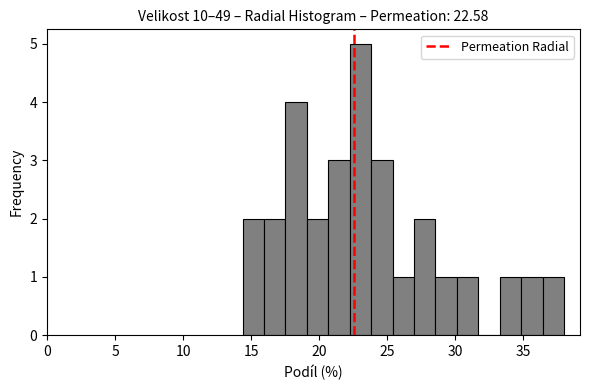

Around what value on the x-axis is the tallest bar? Give the approximate position of its centre, as read against the axis.

23.0